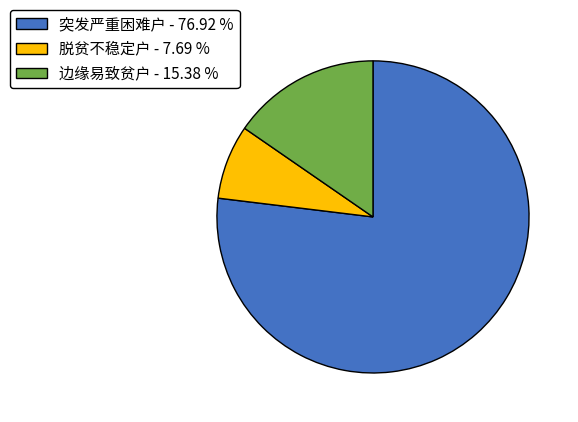

Is it true that 脱贫不稳定户 is 22% of the pie?

False